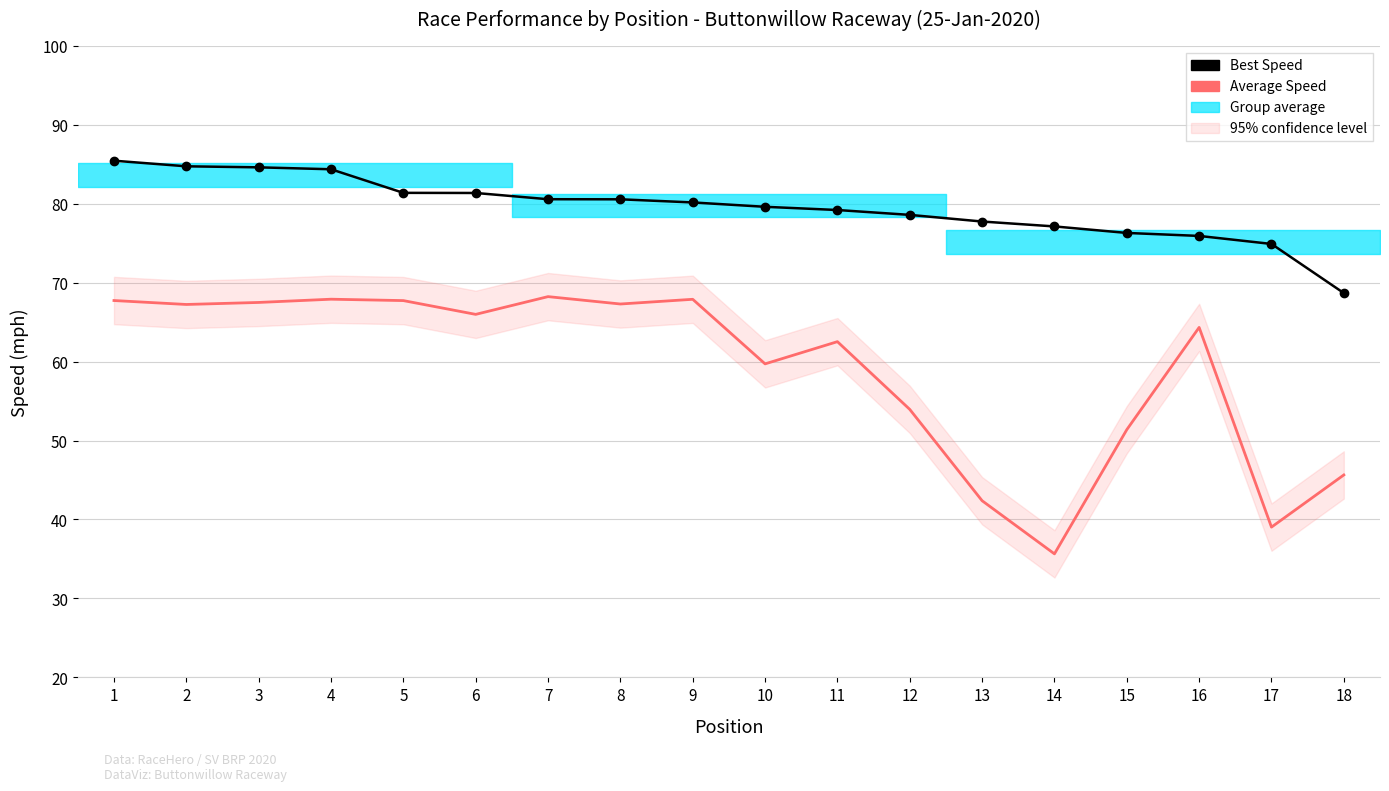

Rank the series at 1 from highest to lowest value.

Best Speed, Average Speed